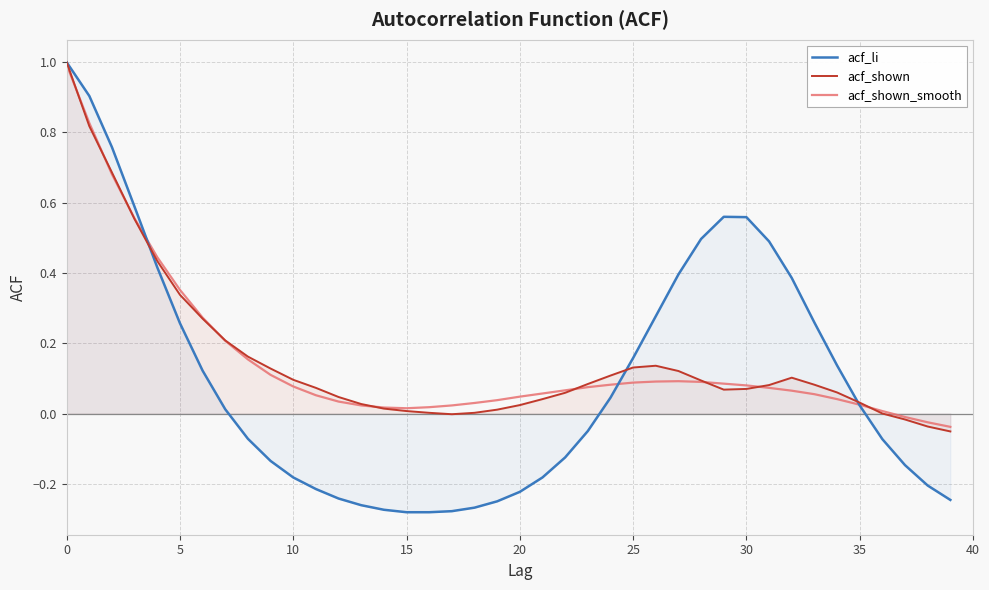

What is the minimum value shown in the chart?

-0.3